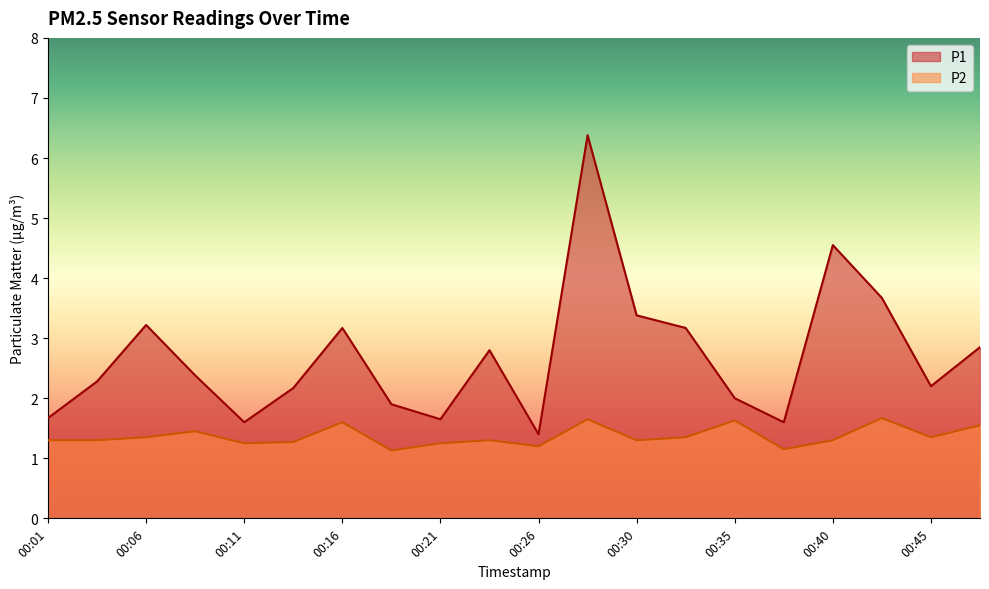

True or false: P2 and P1 cross at least once.

False